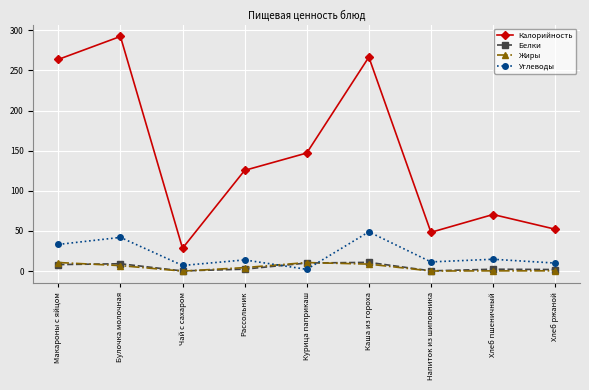

How many lines are shown in the chart?

4